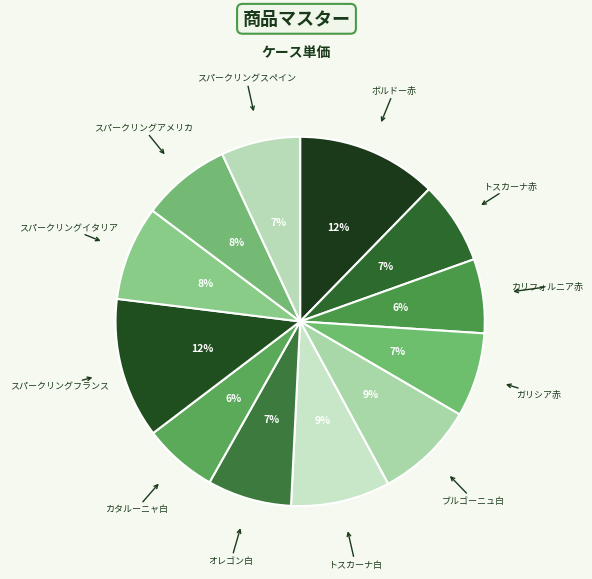

To the nearest percent, what is the difference between the largest and smallest slice percentages?

6%